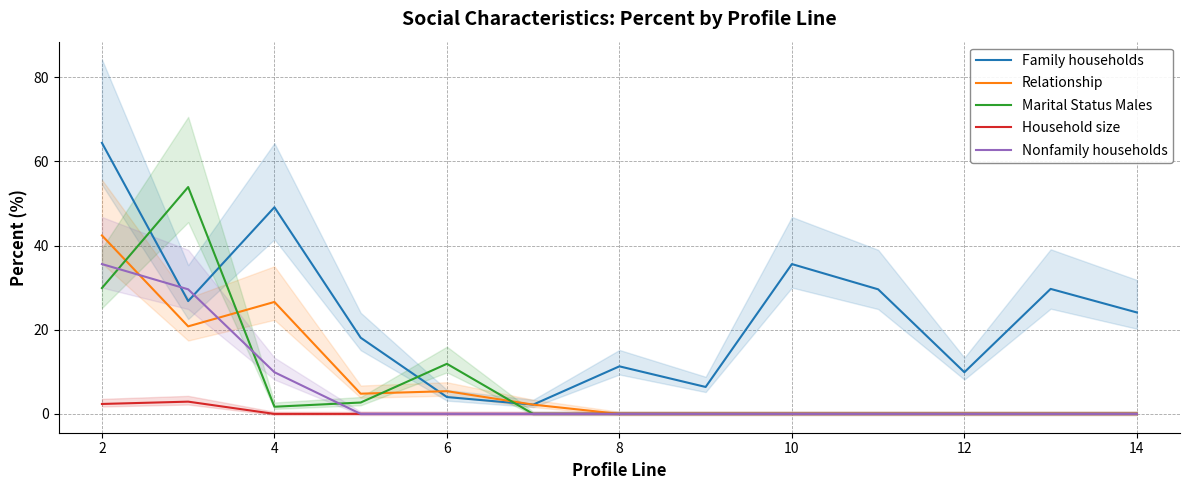

What is the approximate value of Family households at 4?

49.1